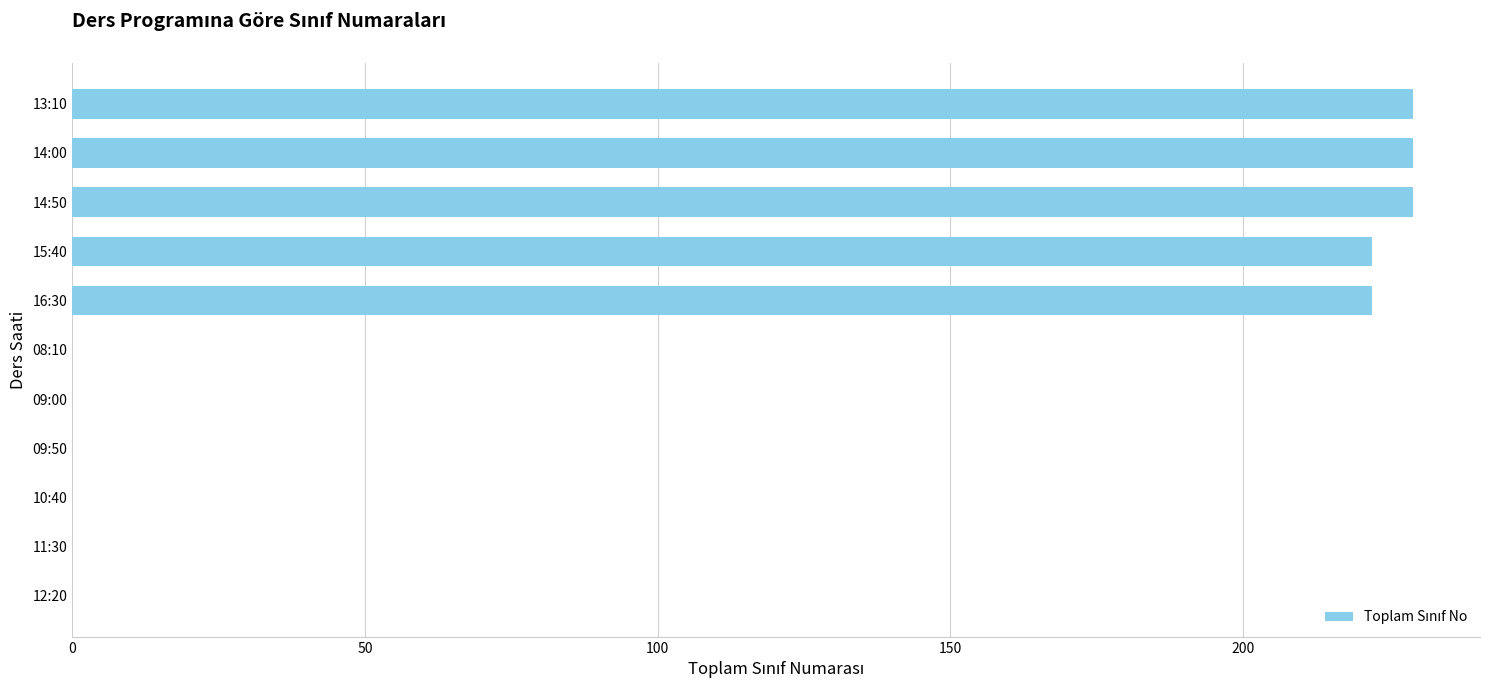

What is the change in value from 14:50 to 16:30?

-7